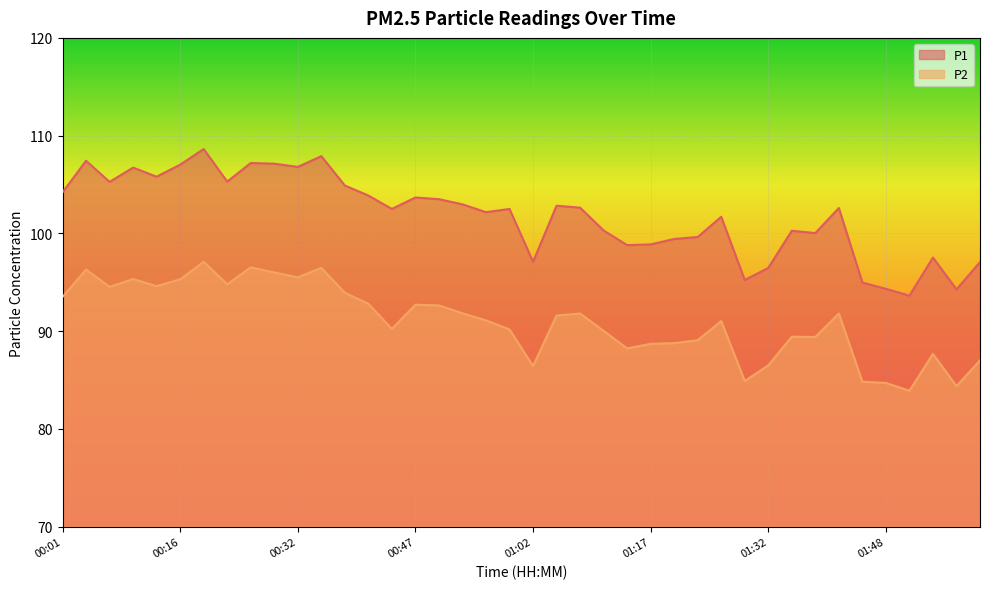

How many interior local peaks does the P2 series have?

11